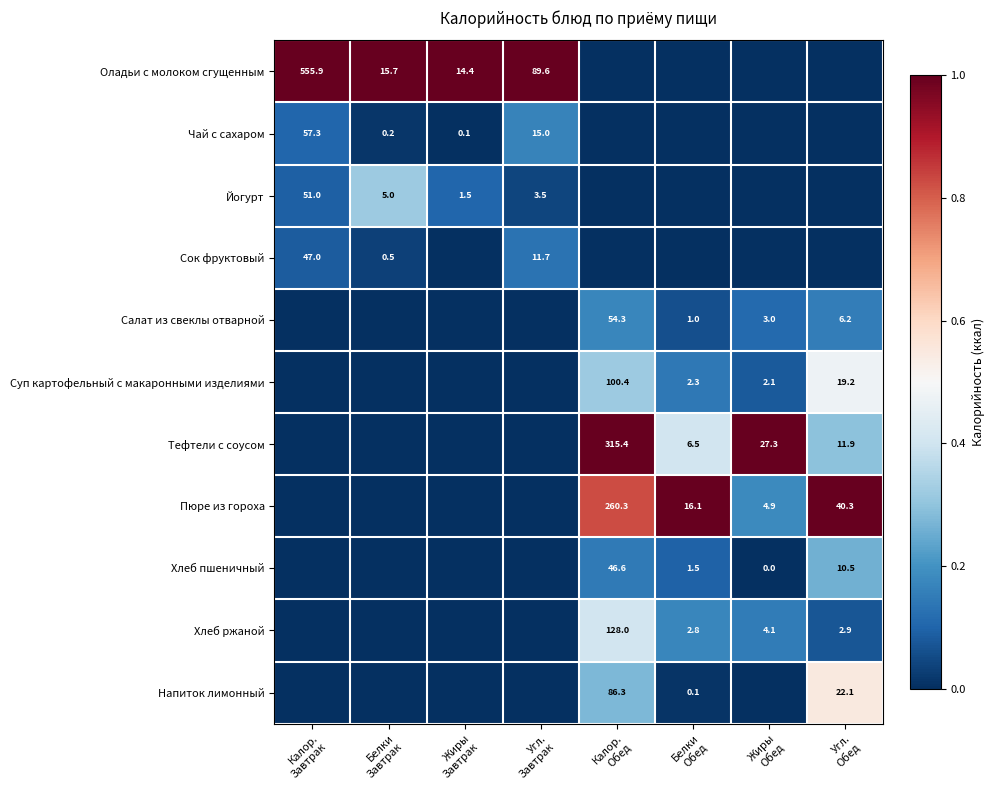

At how many categories does at least one series exceed 0?

8